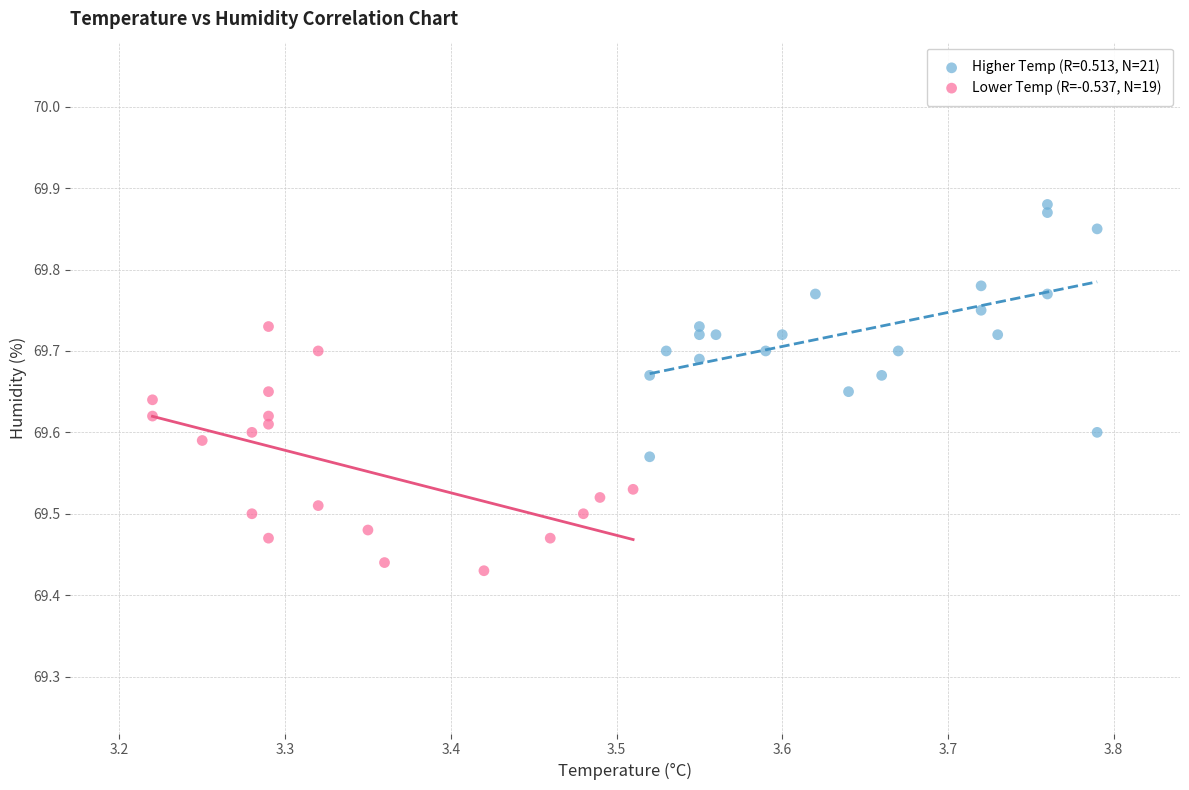

Which series reaches the maximum Y coordinate?

Higher Temp (R=0.513, N=21)